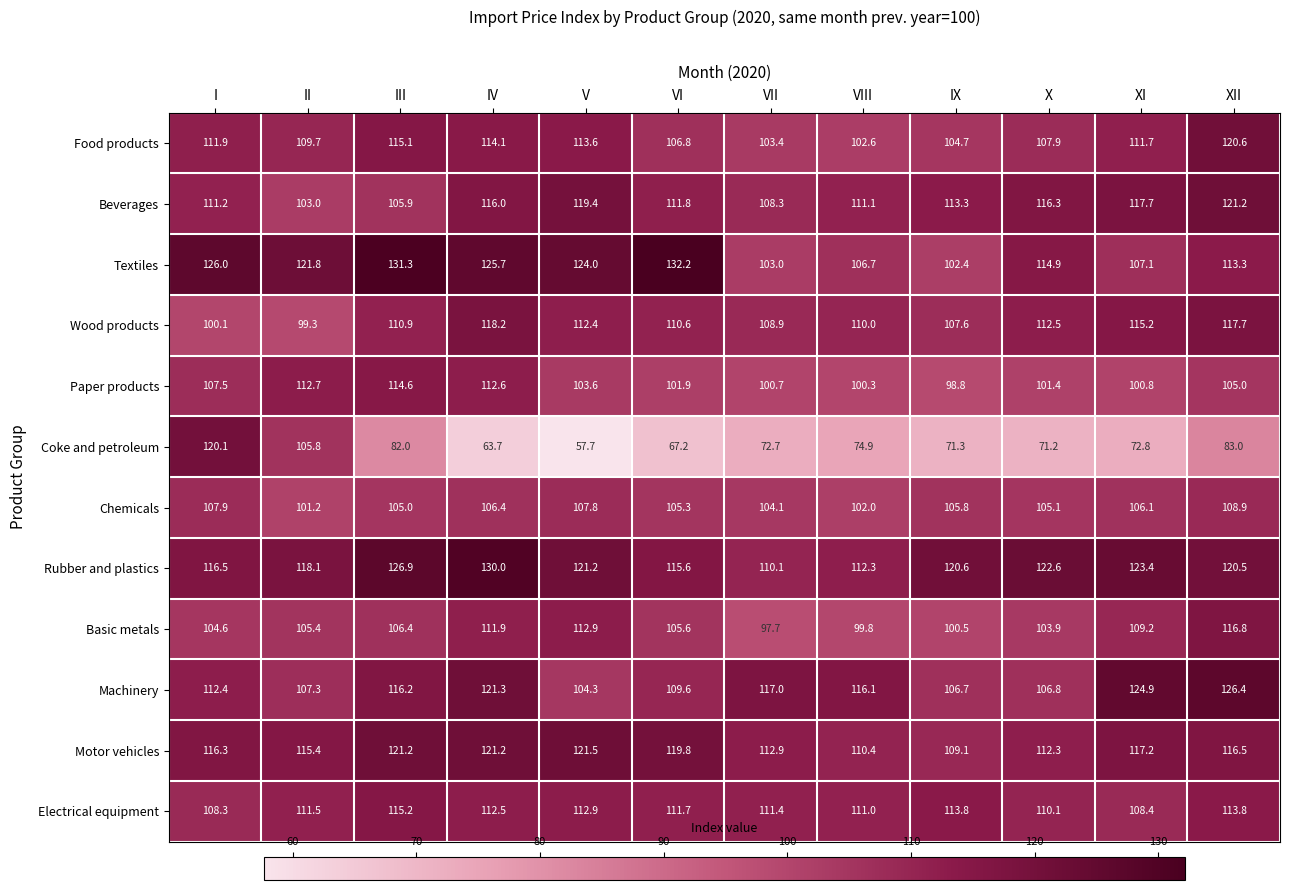

What is the sum of the Food products values at VIII and II?

212.3